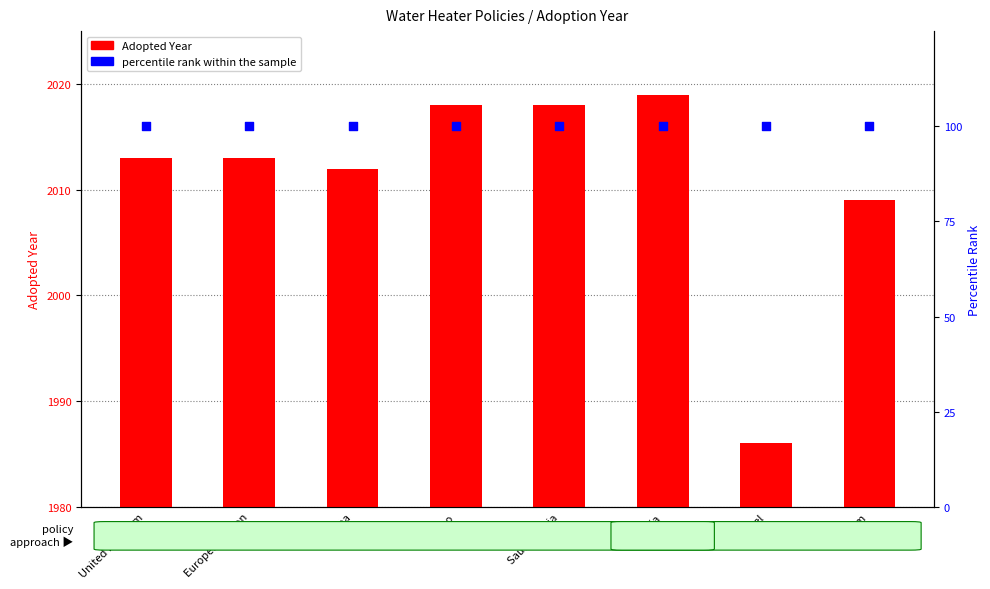

Which series has the largest total across all categories?

Adopted Year